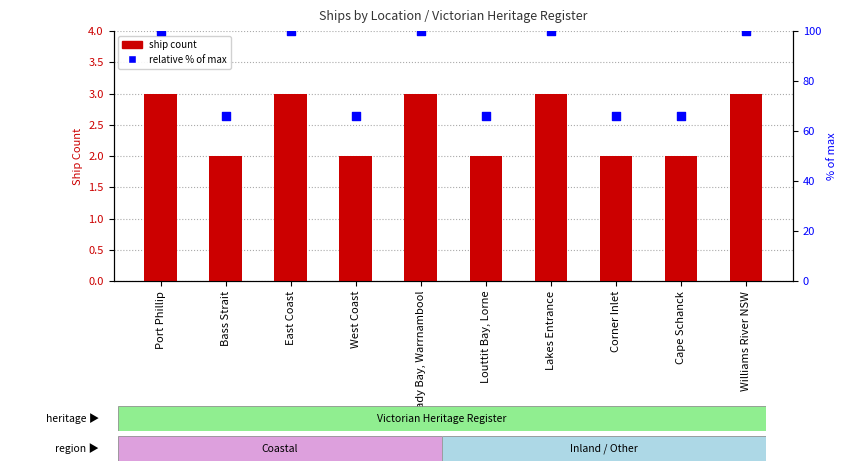

Which series has the largest total across all categories?

Relative % of max